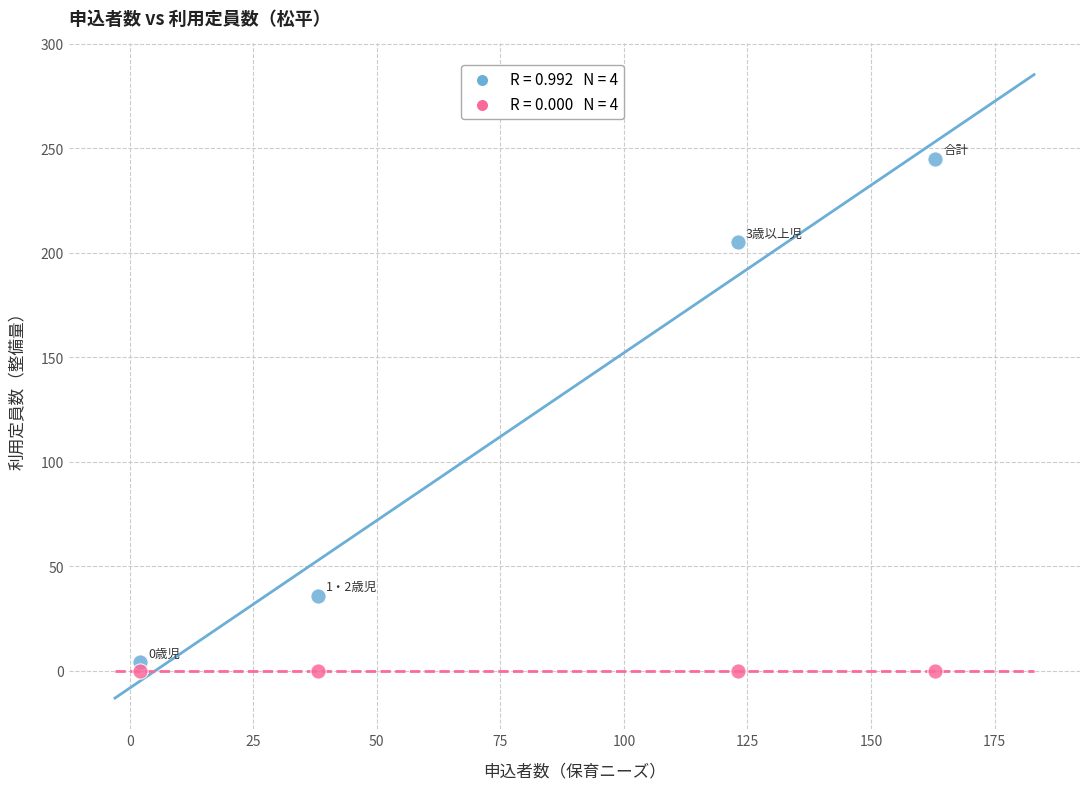

Across all data points, what is the average Y value?

61